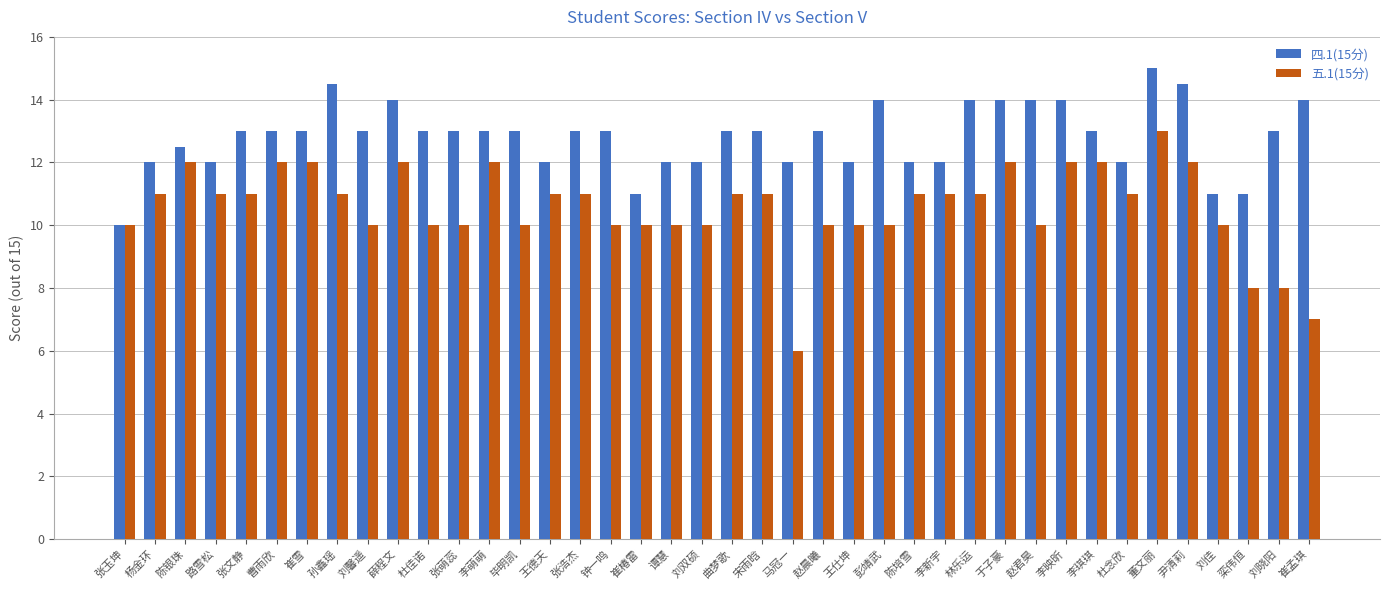

Count the 四.1(15分) values in the range 12 to 14.

33